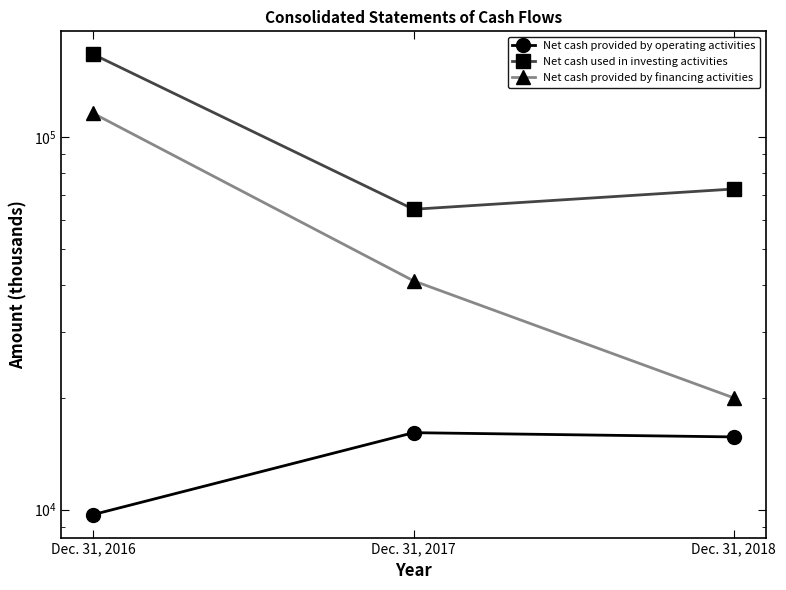

The Net cash provided by operating activities series shows 12754 at Dec. 31, 2016. True or false?

False